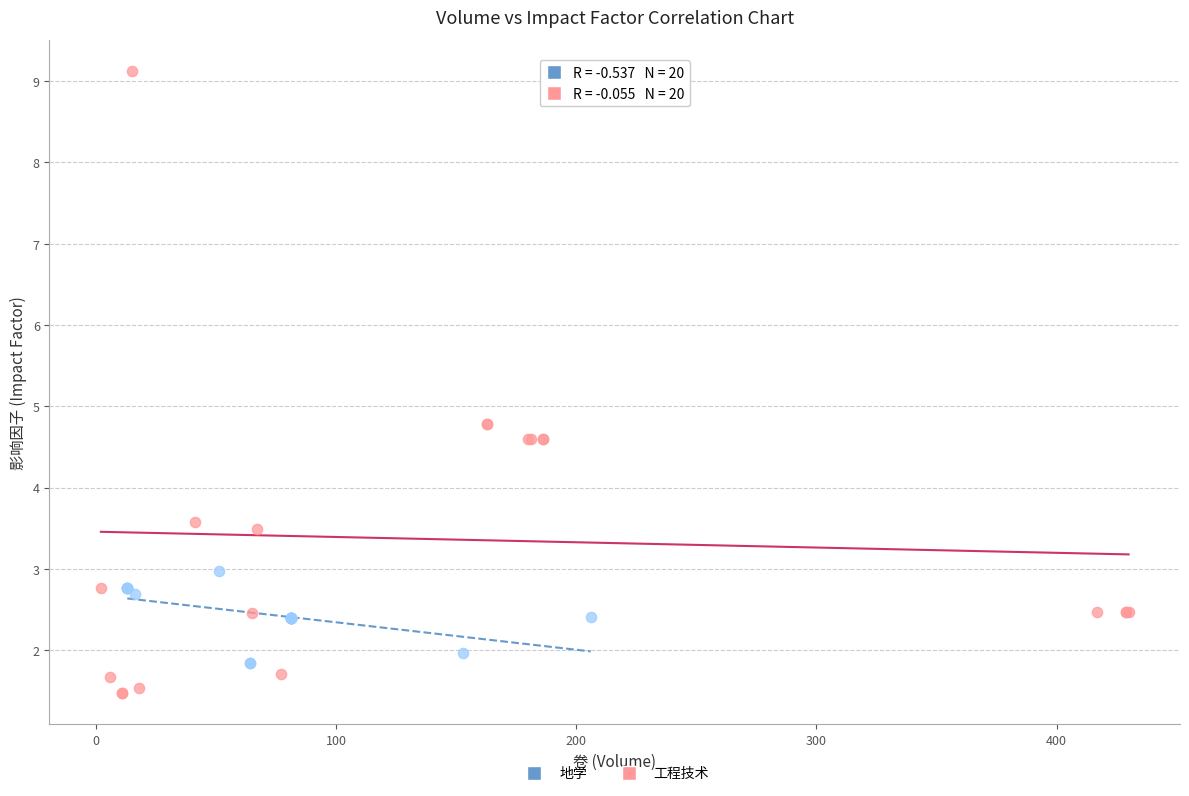

Which series has the widest spread of Y values?

工程技术